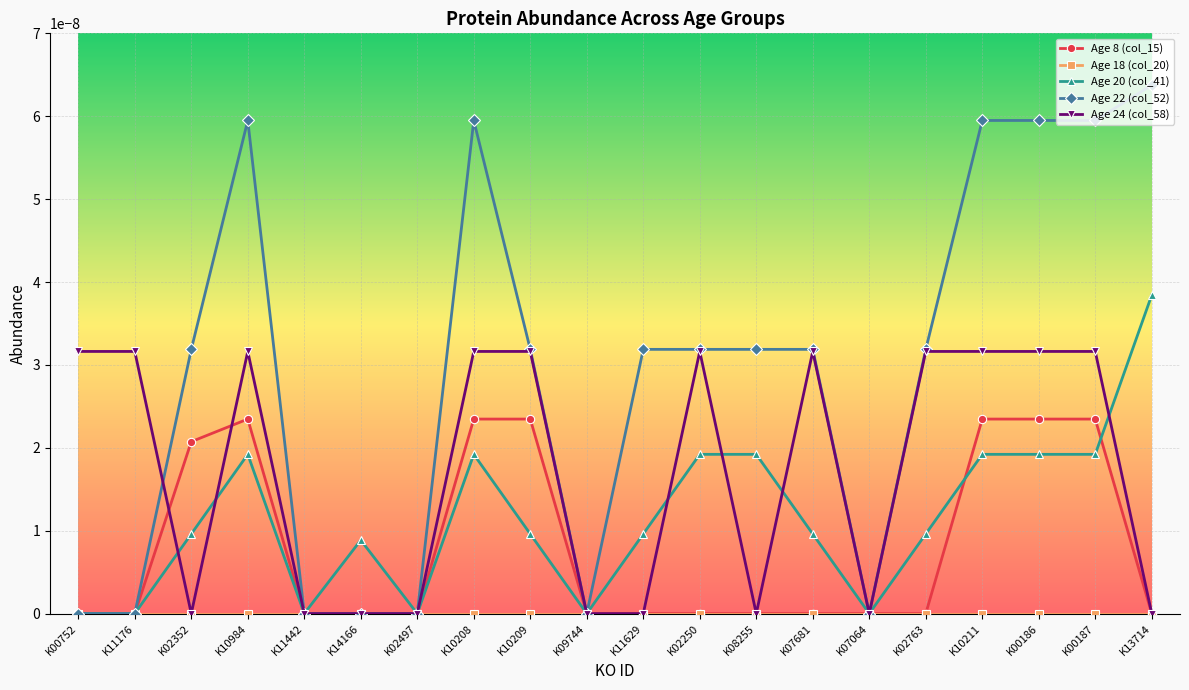

Which category has the highest value across all series?

K13714